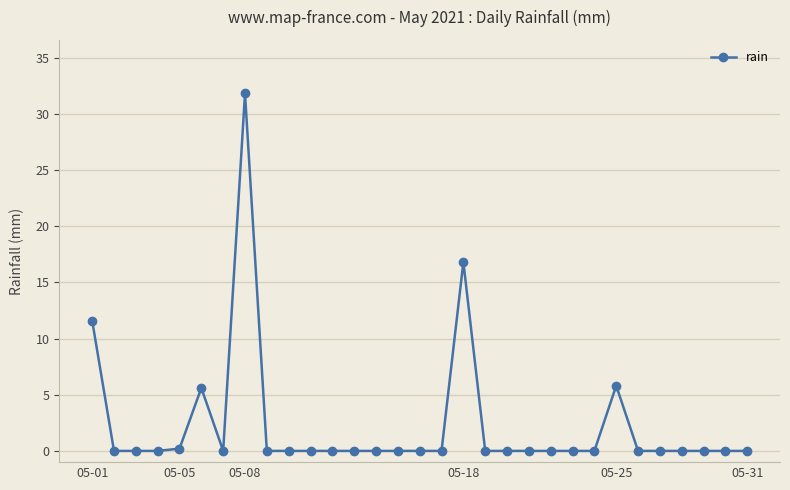

What is the average value?

2.3